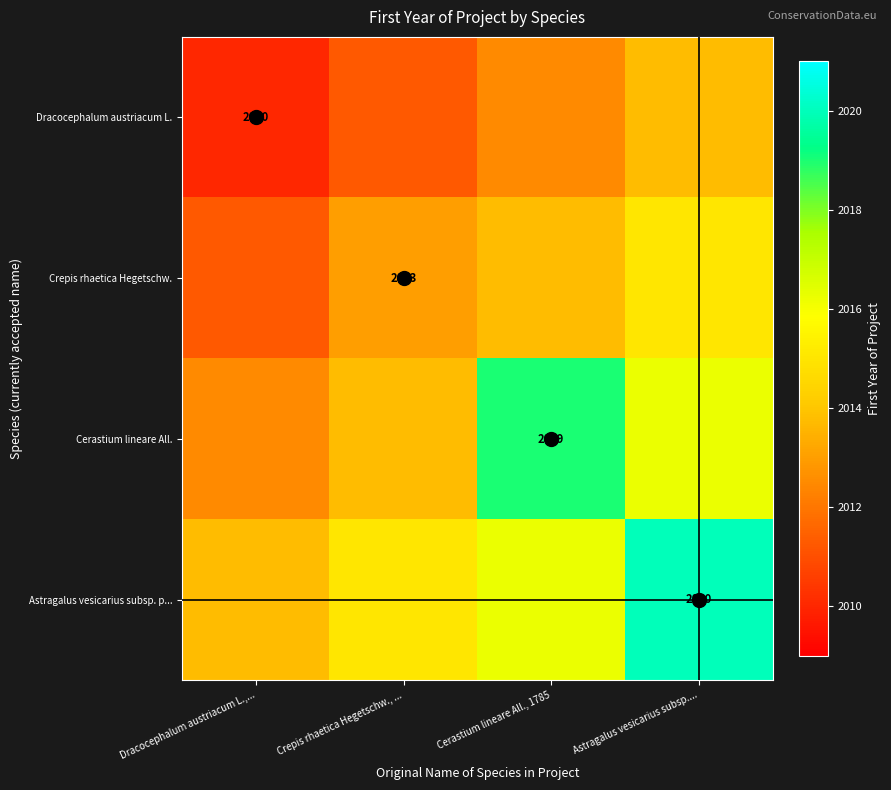

Is the value of Dracocephalum austriacum L. at Dracocephalum austriacum L.,... greater than the value of Cerastium lineare All. at Cerastium lineare All., 1785?

No